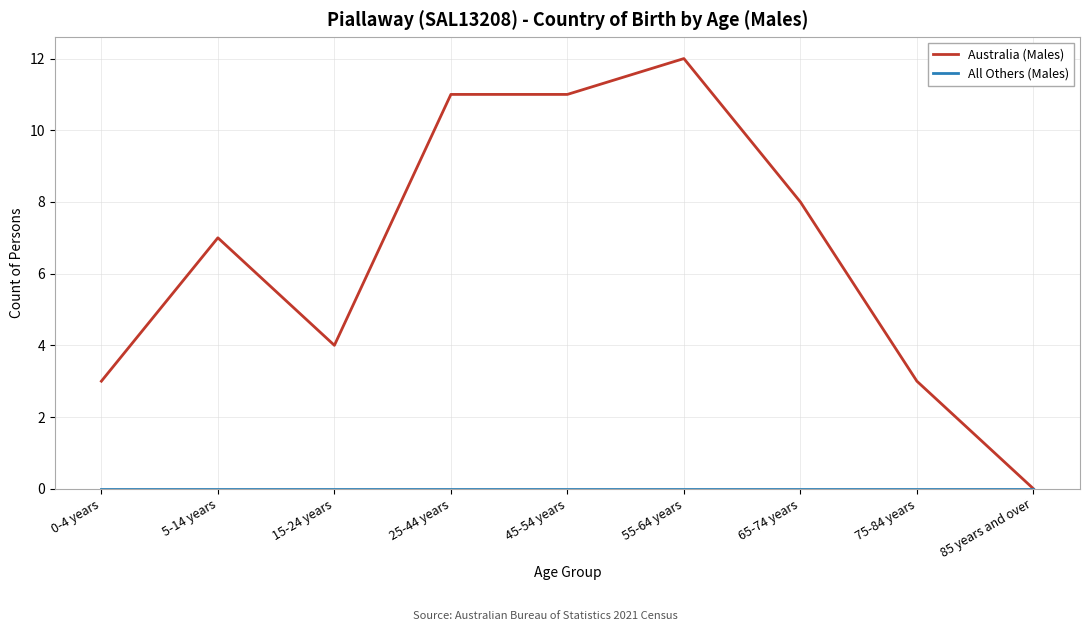

What position from the left is 65-74 years?

7